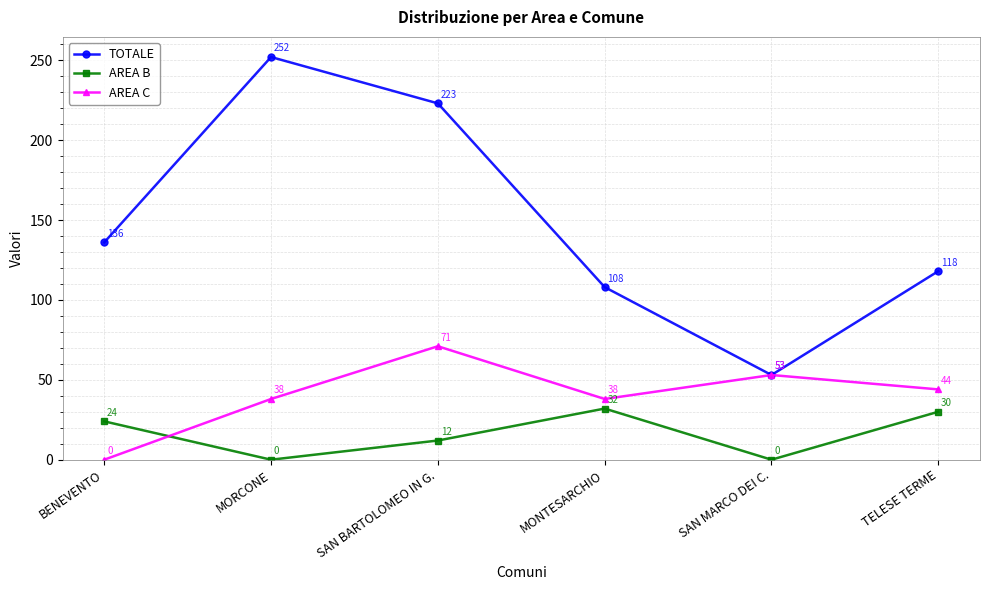

Is this an area chart (filled region under the line)?

No